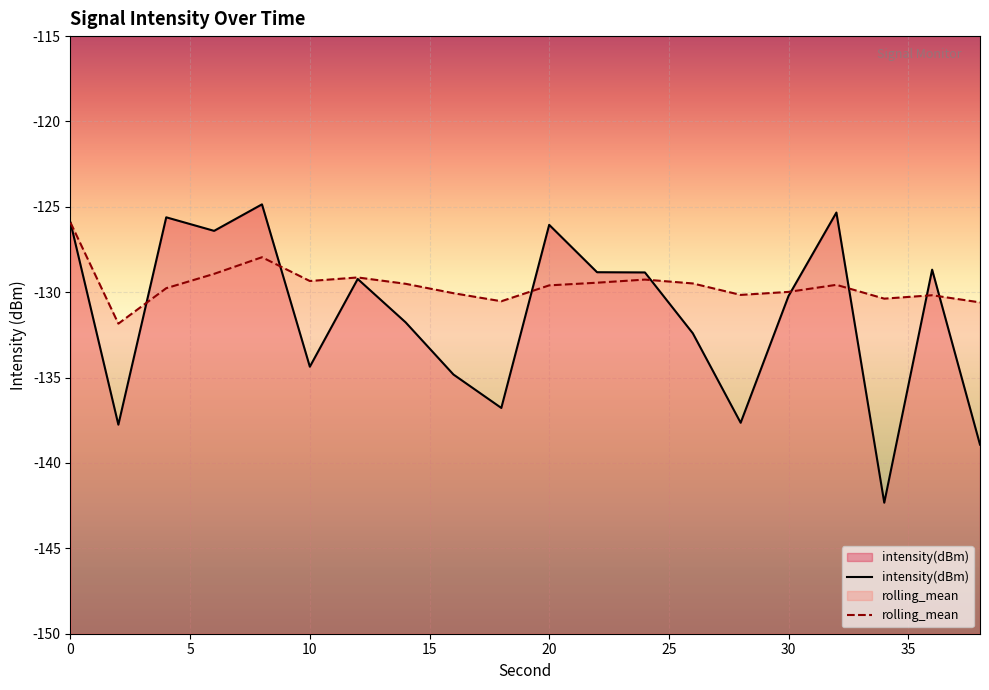

Rank the series by their average value, from highest to lowest.

rolling_mean, intensity(dBm)